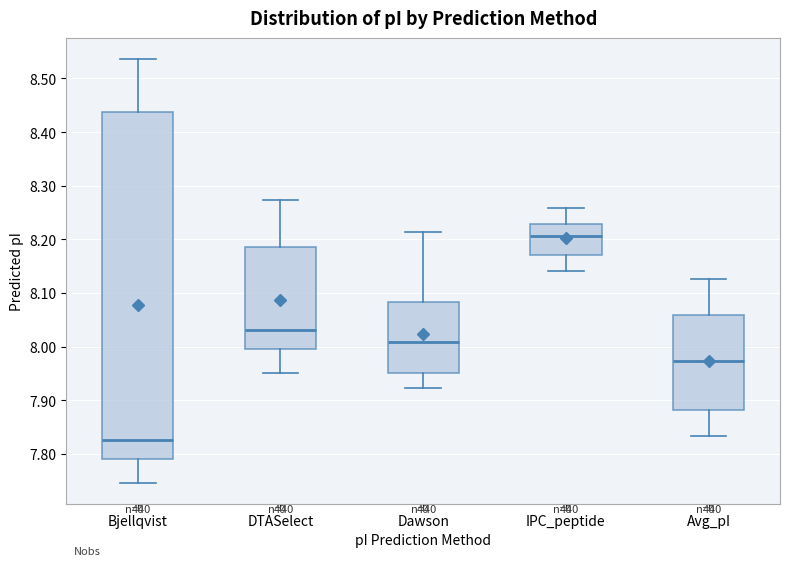

Where does the median line of the box for Bjellqvist sit on the y-axis? The values are not printed on the chart, so give them approximately, as read against the axis.

7.83